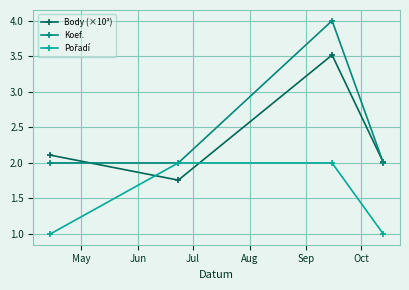

Which series has the largest total across all categories?

Koef.